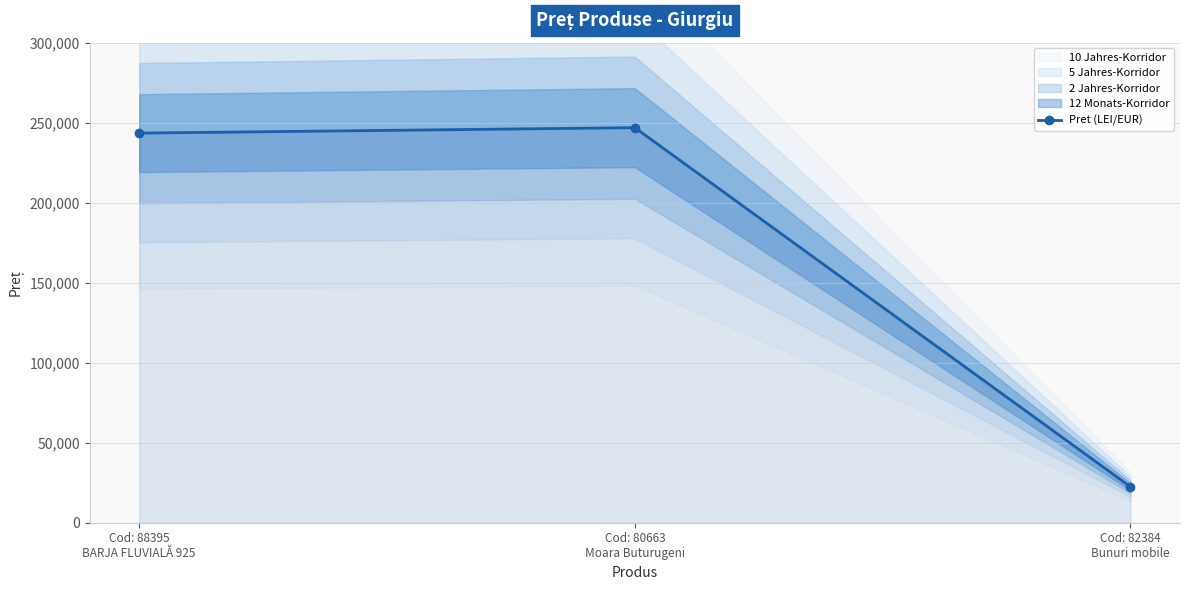

What is the highest value of the Pret (LEI/EUR) series?

246840